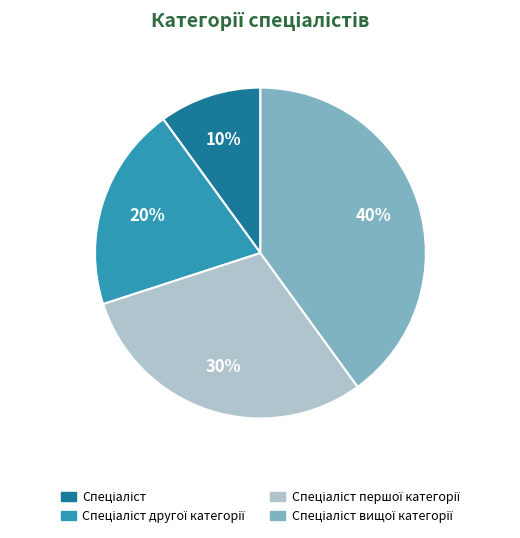

To the nearest percent, what is the average slice percentage?

25%